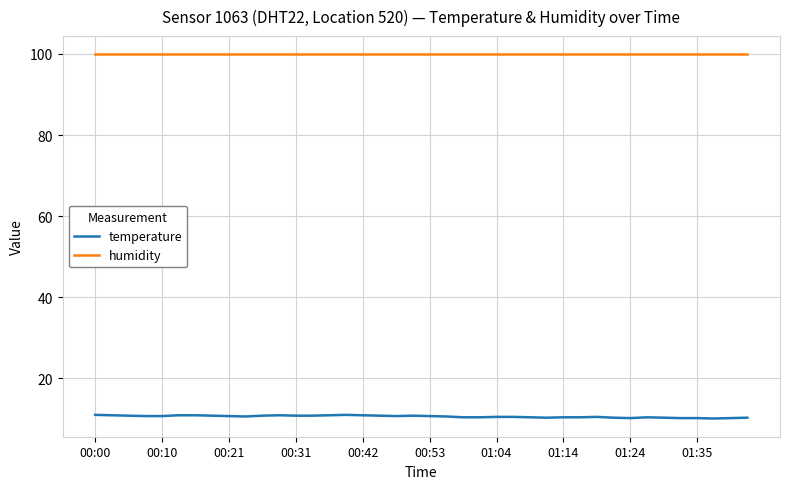

True or false: humidity and temperature intersect in this chart.

False